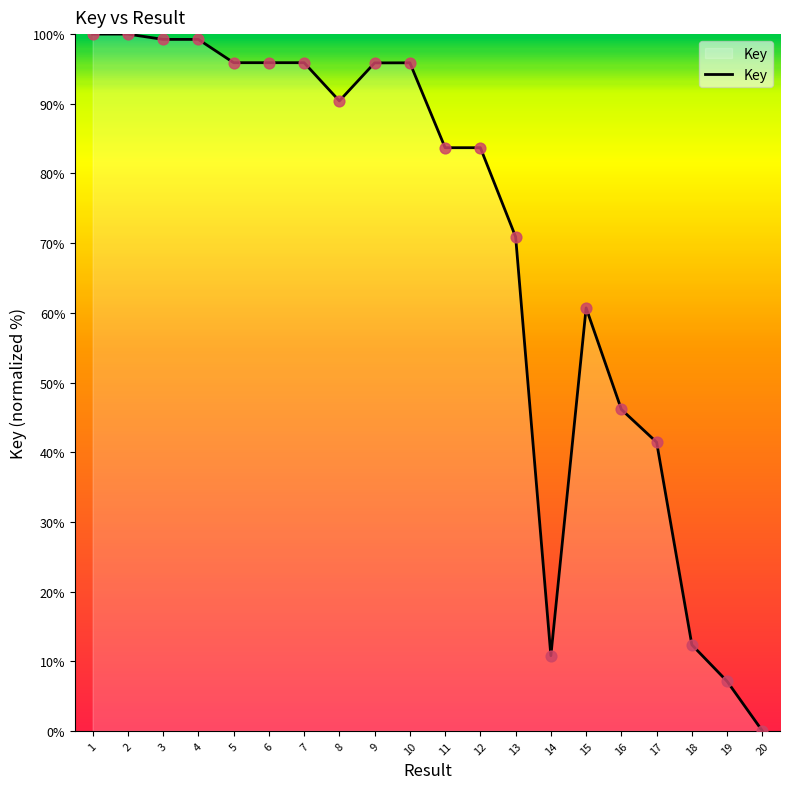

What is the change in value from 4 to 19?

-92.1